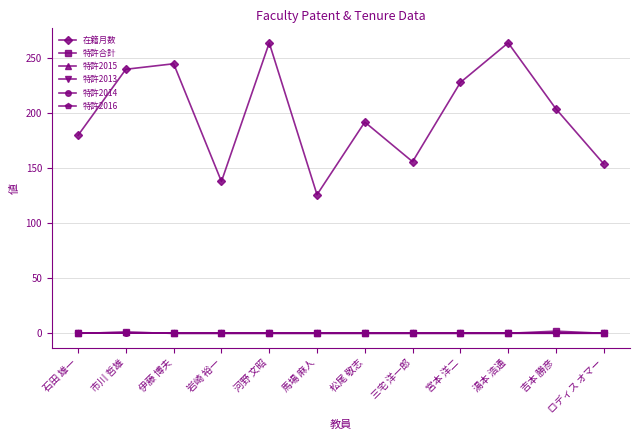

Does the chart have visible grid lines?

Yes